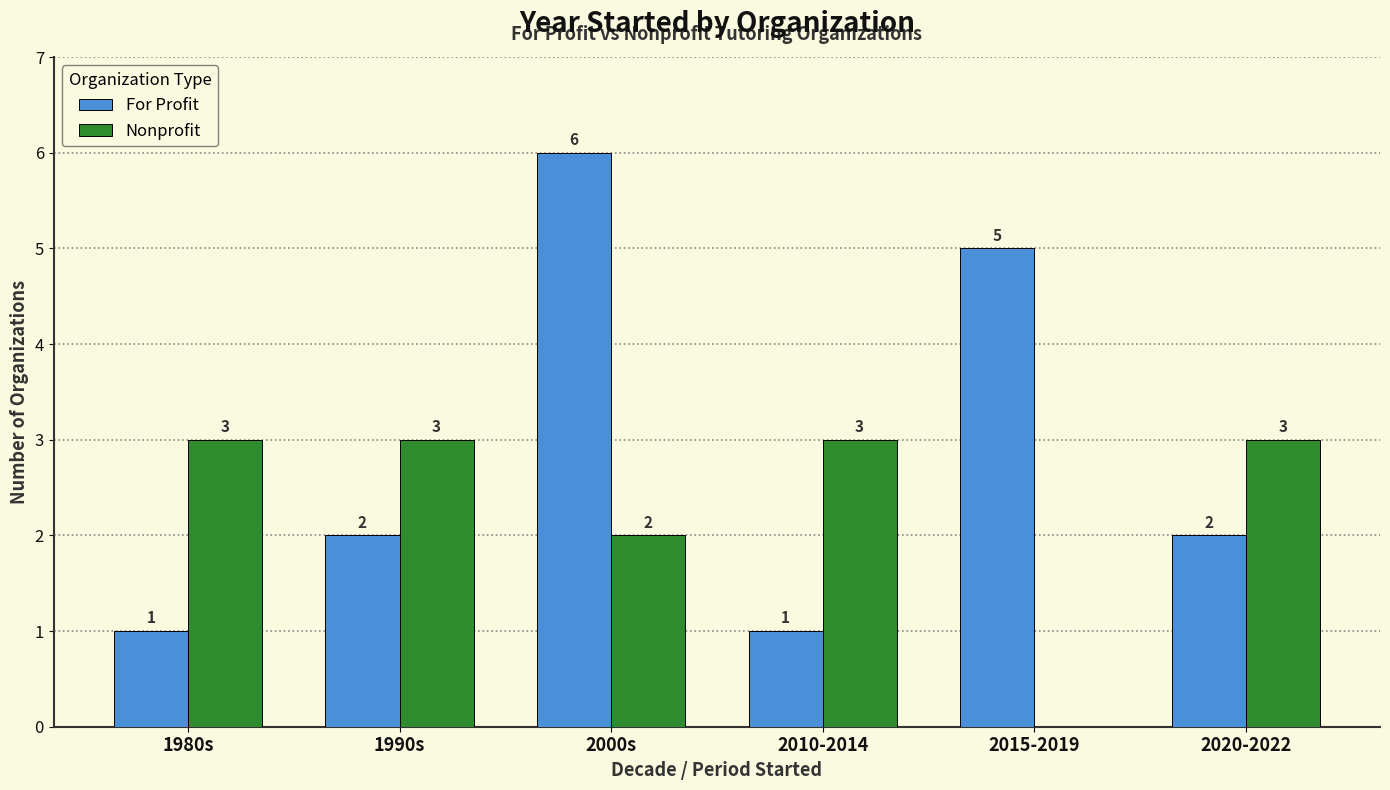

Which series has the largest total across all categories?

For Profit